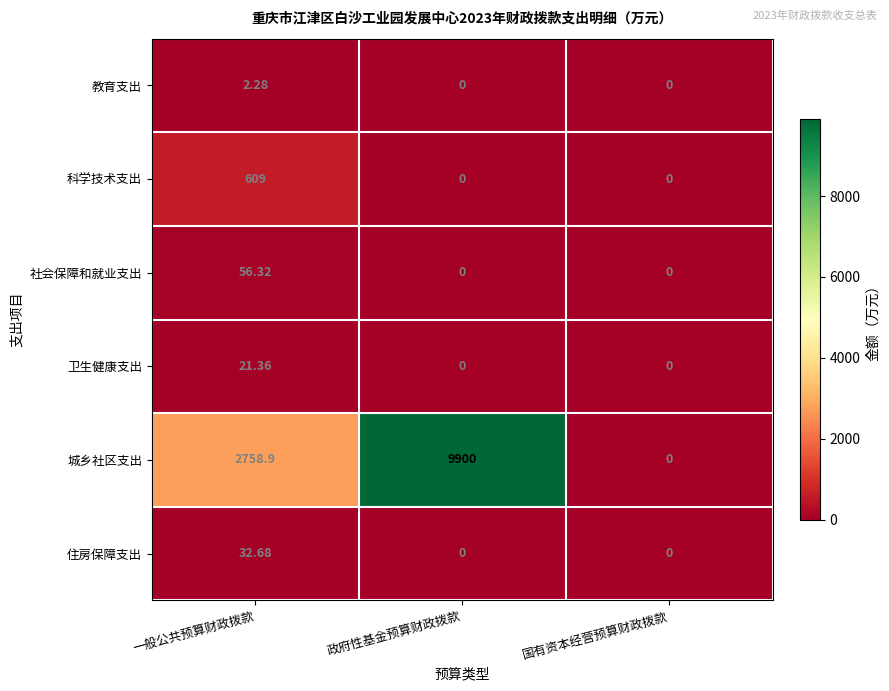

Which series has the widest spread of values?

城乡社区支出